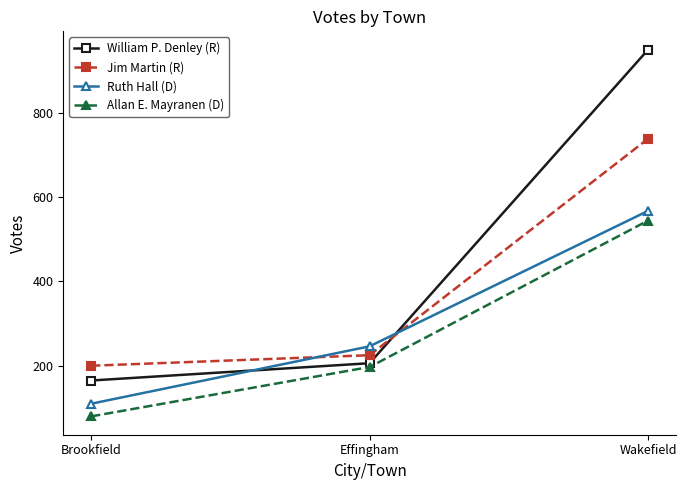

Is it true that Jim Martin (R) equals 143 at Effingham?

False